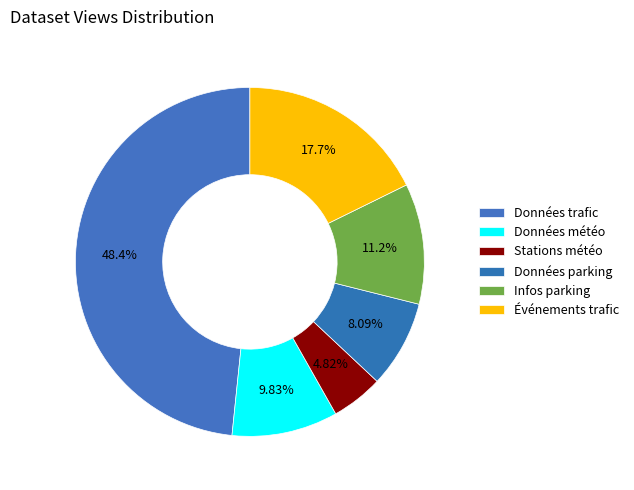

What is the largest slice in the pie chart?

Données trafic